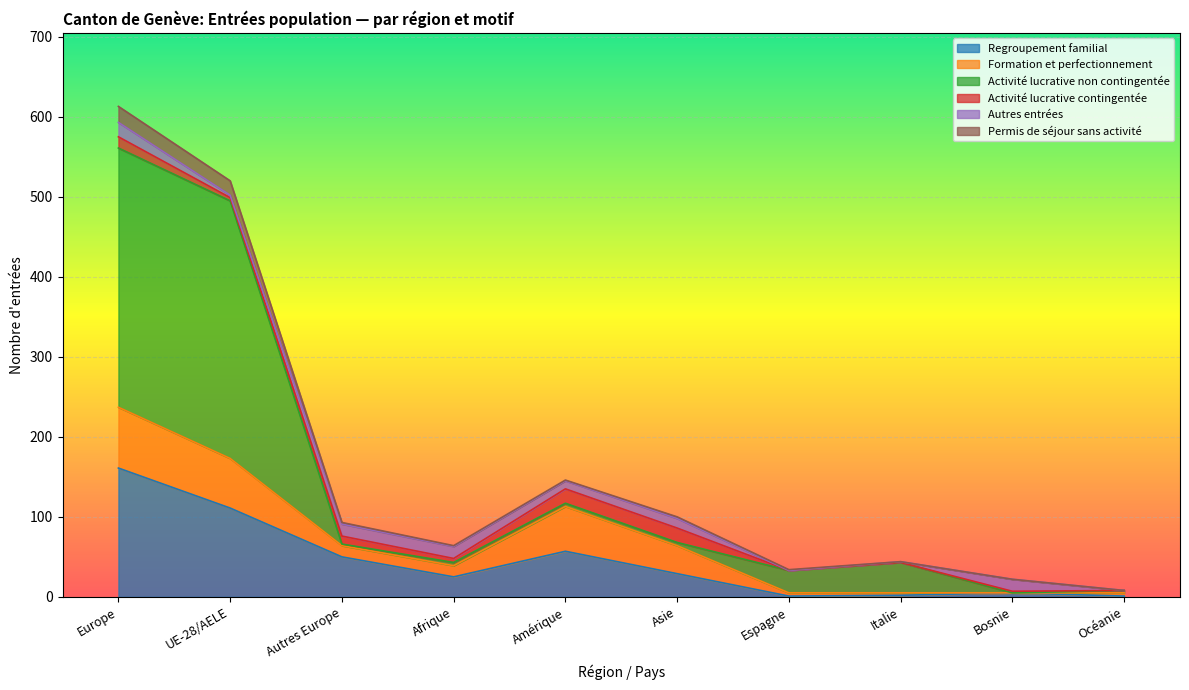

True or false: Regroupement familial and Permis de séjour sans activité intersect in this chart.

False